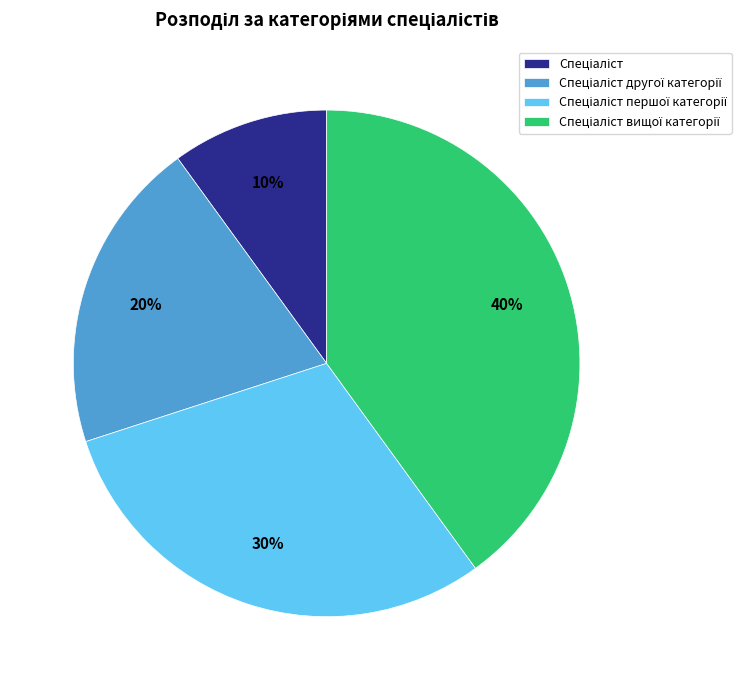

To the nearest percent, what is the average slice percentage?

25%